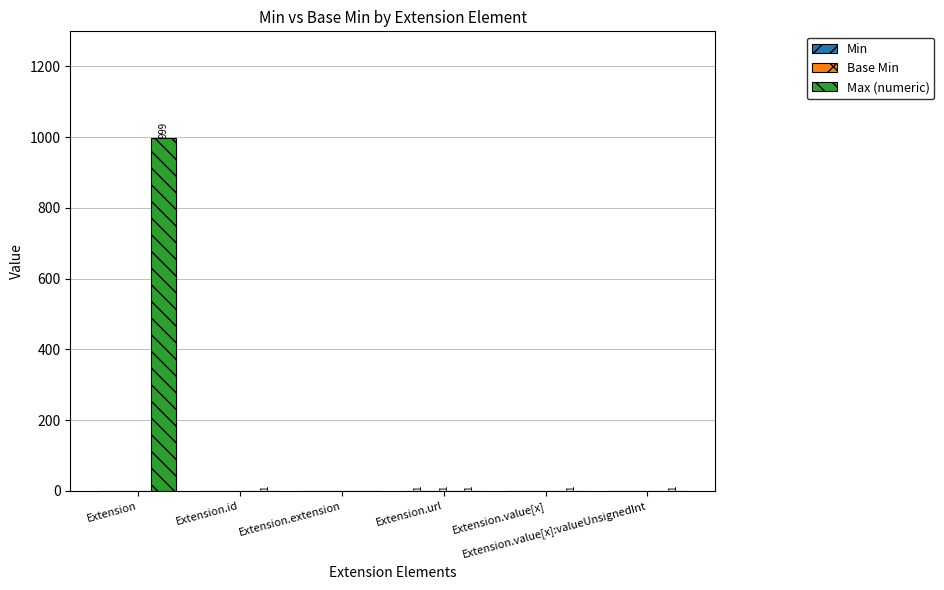

How many groups of bars are there?

6